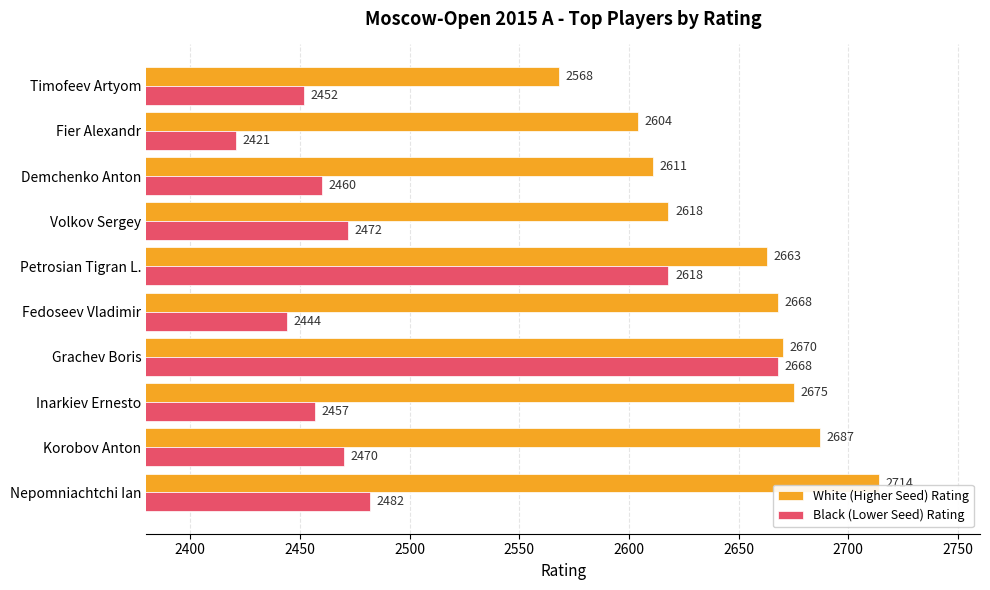

What is the maximum value for Black (Lower Seed) Rating?

2668